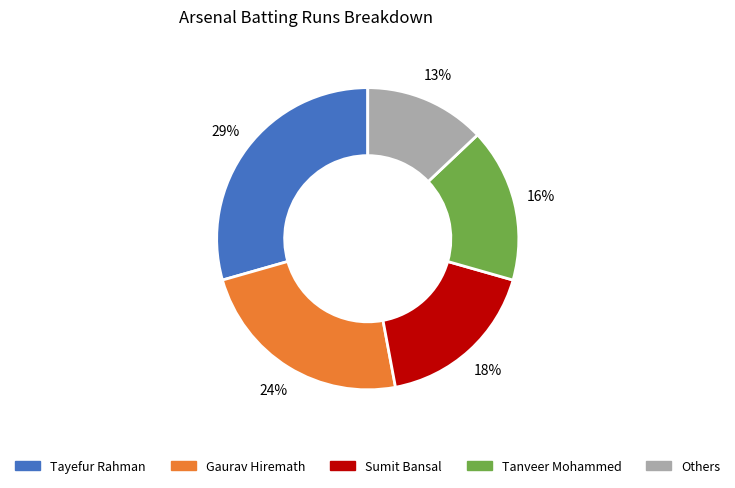

To the nearest percent, what is the difference between the largest and smallest slice percentages?

16%